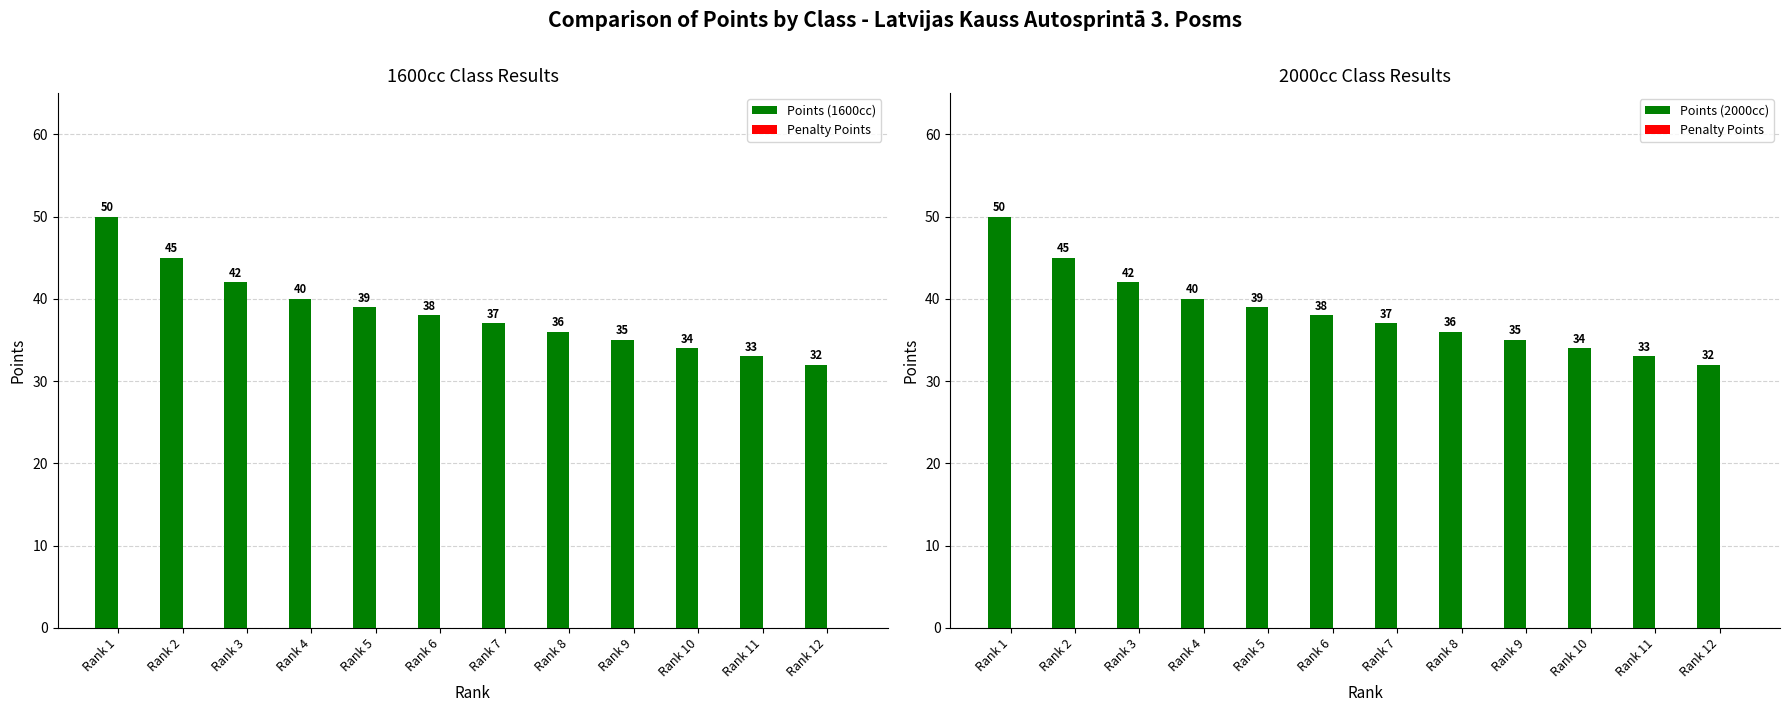

At how many categories does at least one series exceed 10?

12